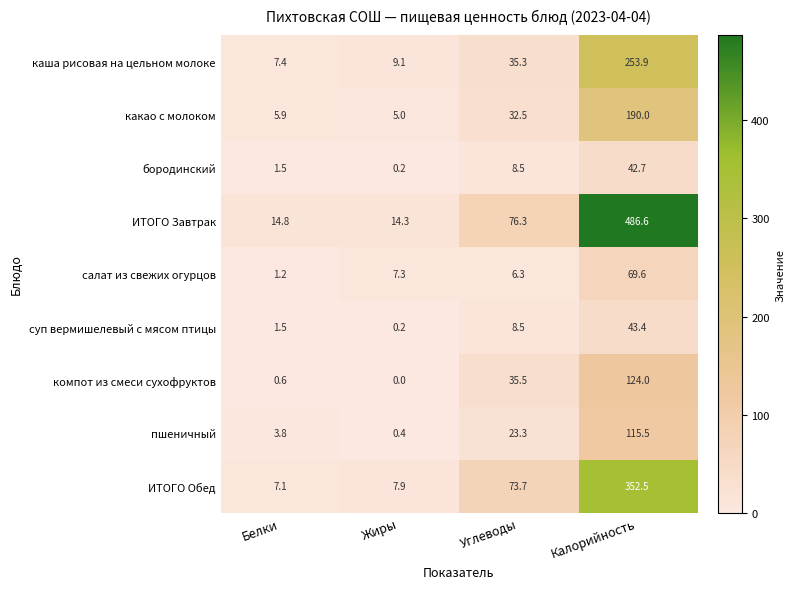

Between Углеводы and Калорийность, which series saw the biggest shift?

ИТОГО Завтрак